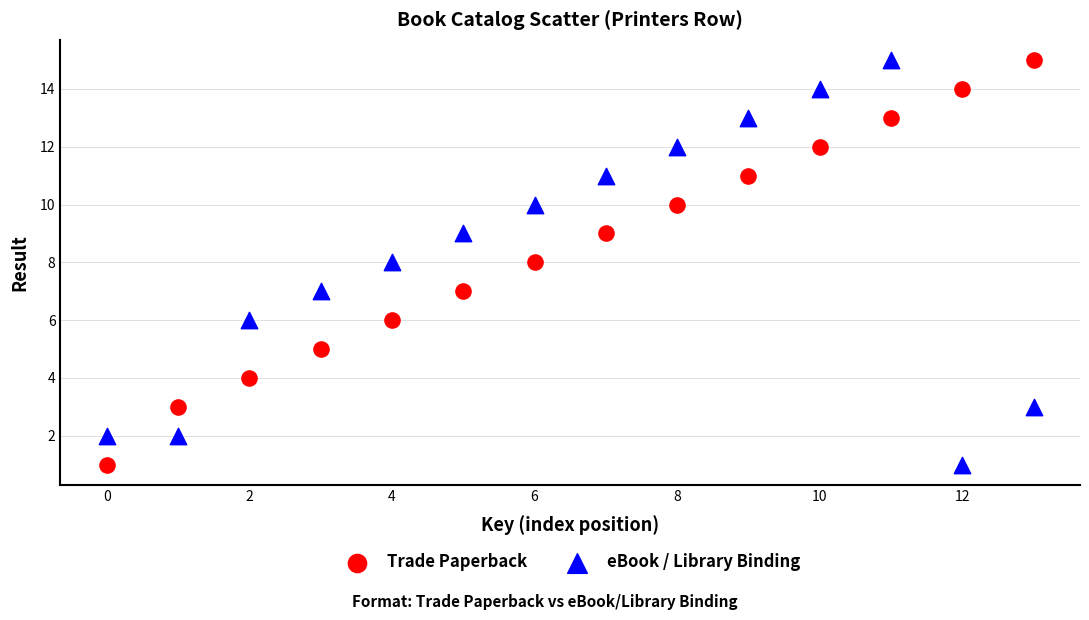

Across all data points, what is the range of Y values (max minus min)?

14